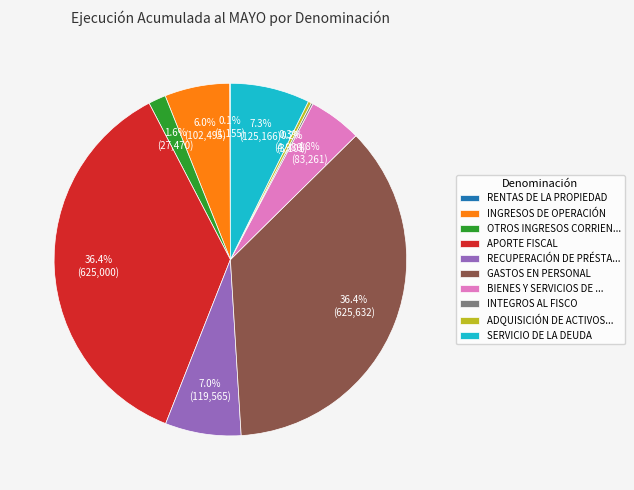

Is INGRESOS DE OPERACIÓN the majority of the pie?

No